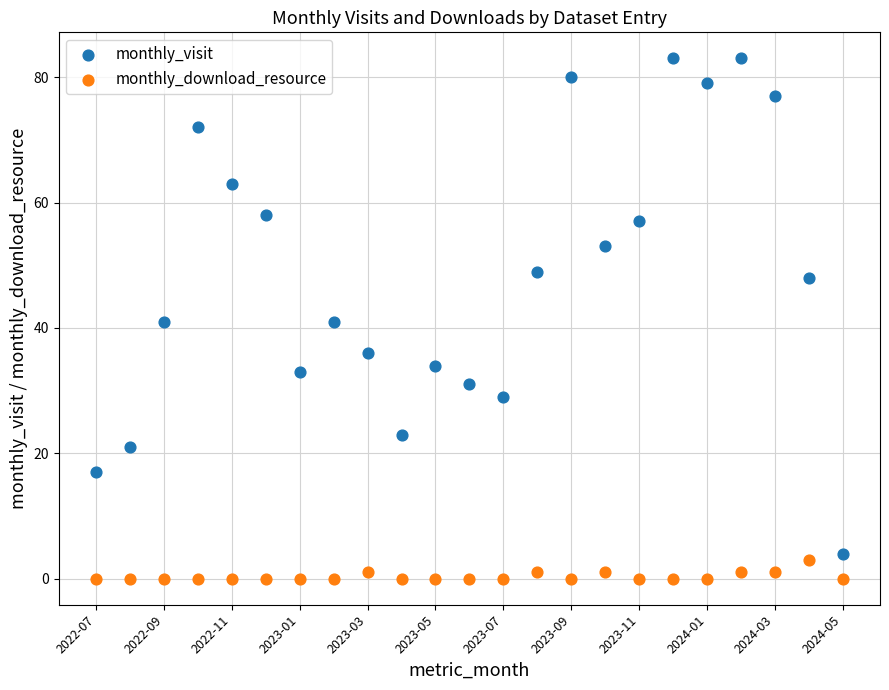

Which series has the largest Y range (max minus min)?

monthly_visit